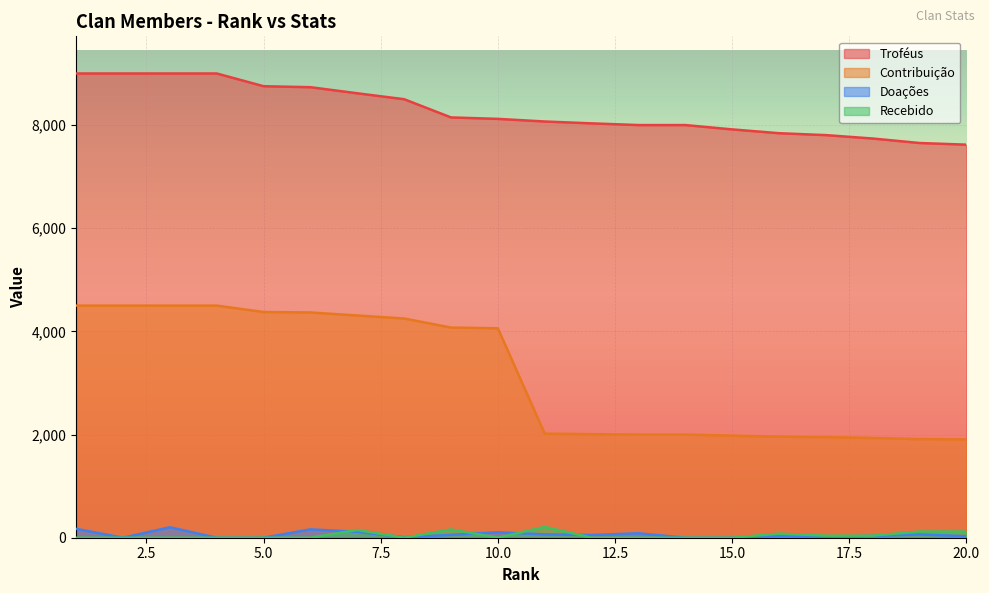

True or false: Recebido and Troféus intersect in this chart.

False